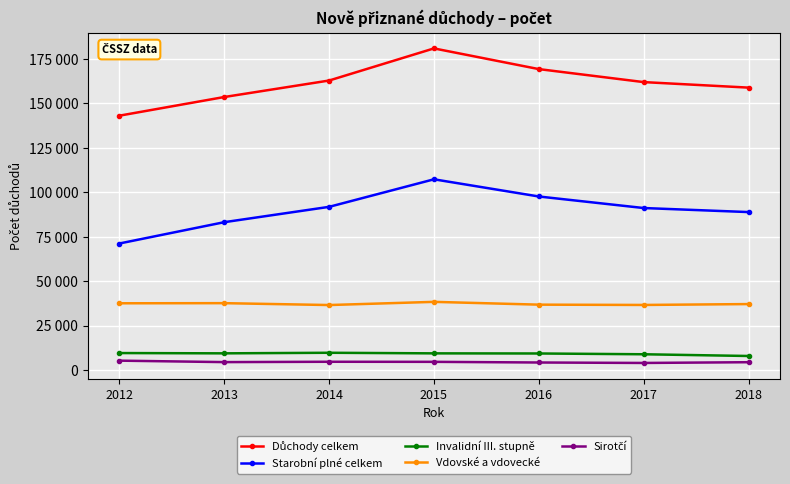

What is the average value of the Invalidní III. stupně series?

9307